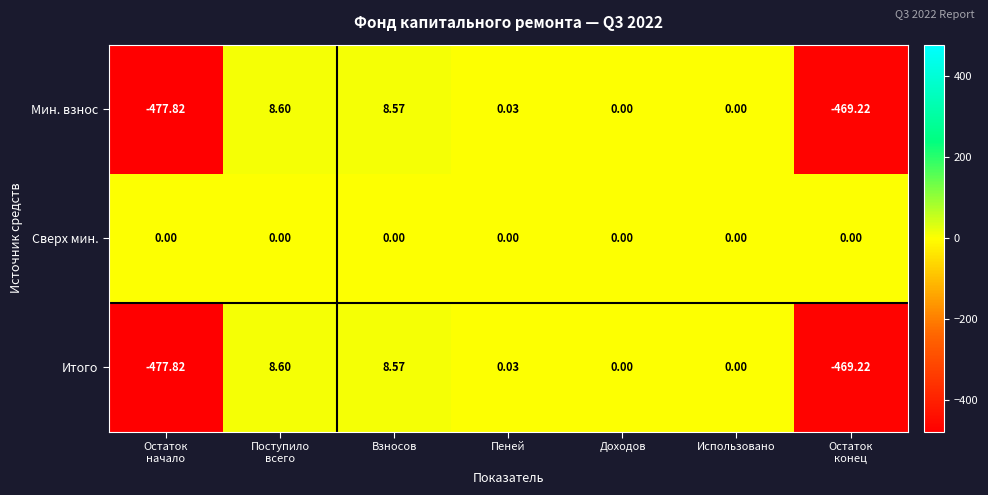

Which category has the lowest value across all series?

Остаток
начало